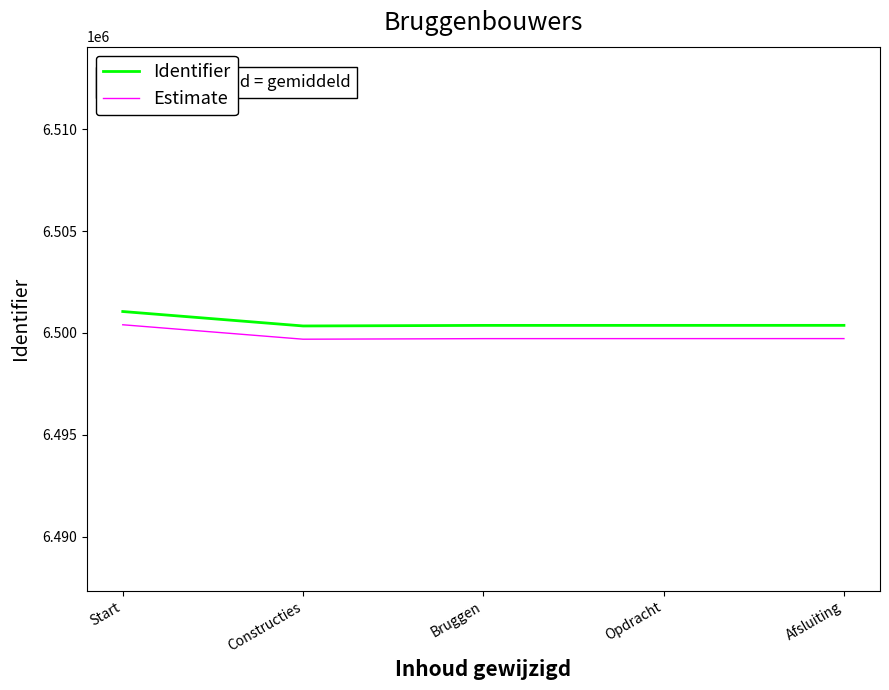

Which series has the widest spread of values?

Identifier